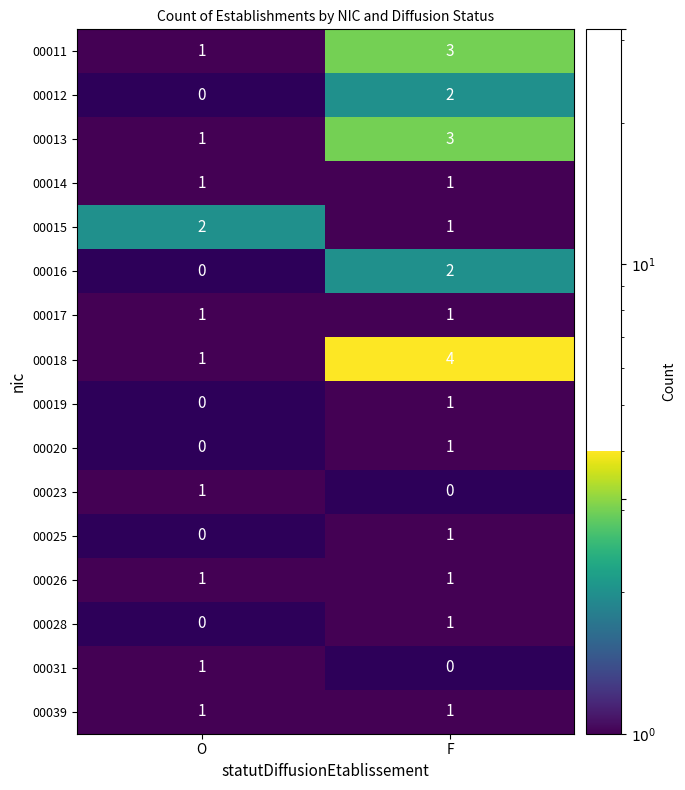

What is the spread (max minus min) of values at O?

2